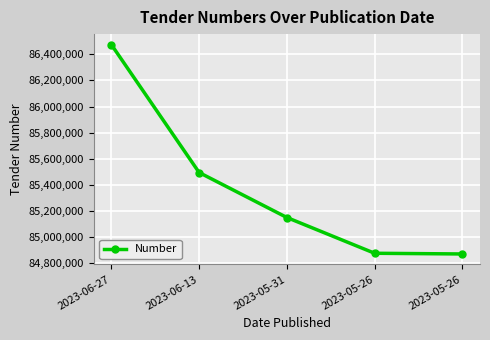

Count the number of data series in this chart.

1